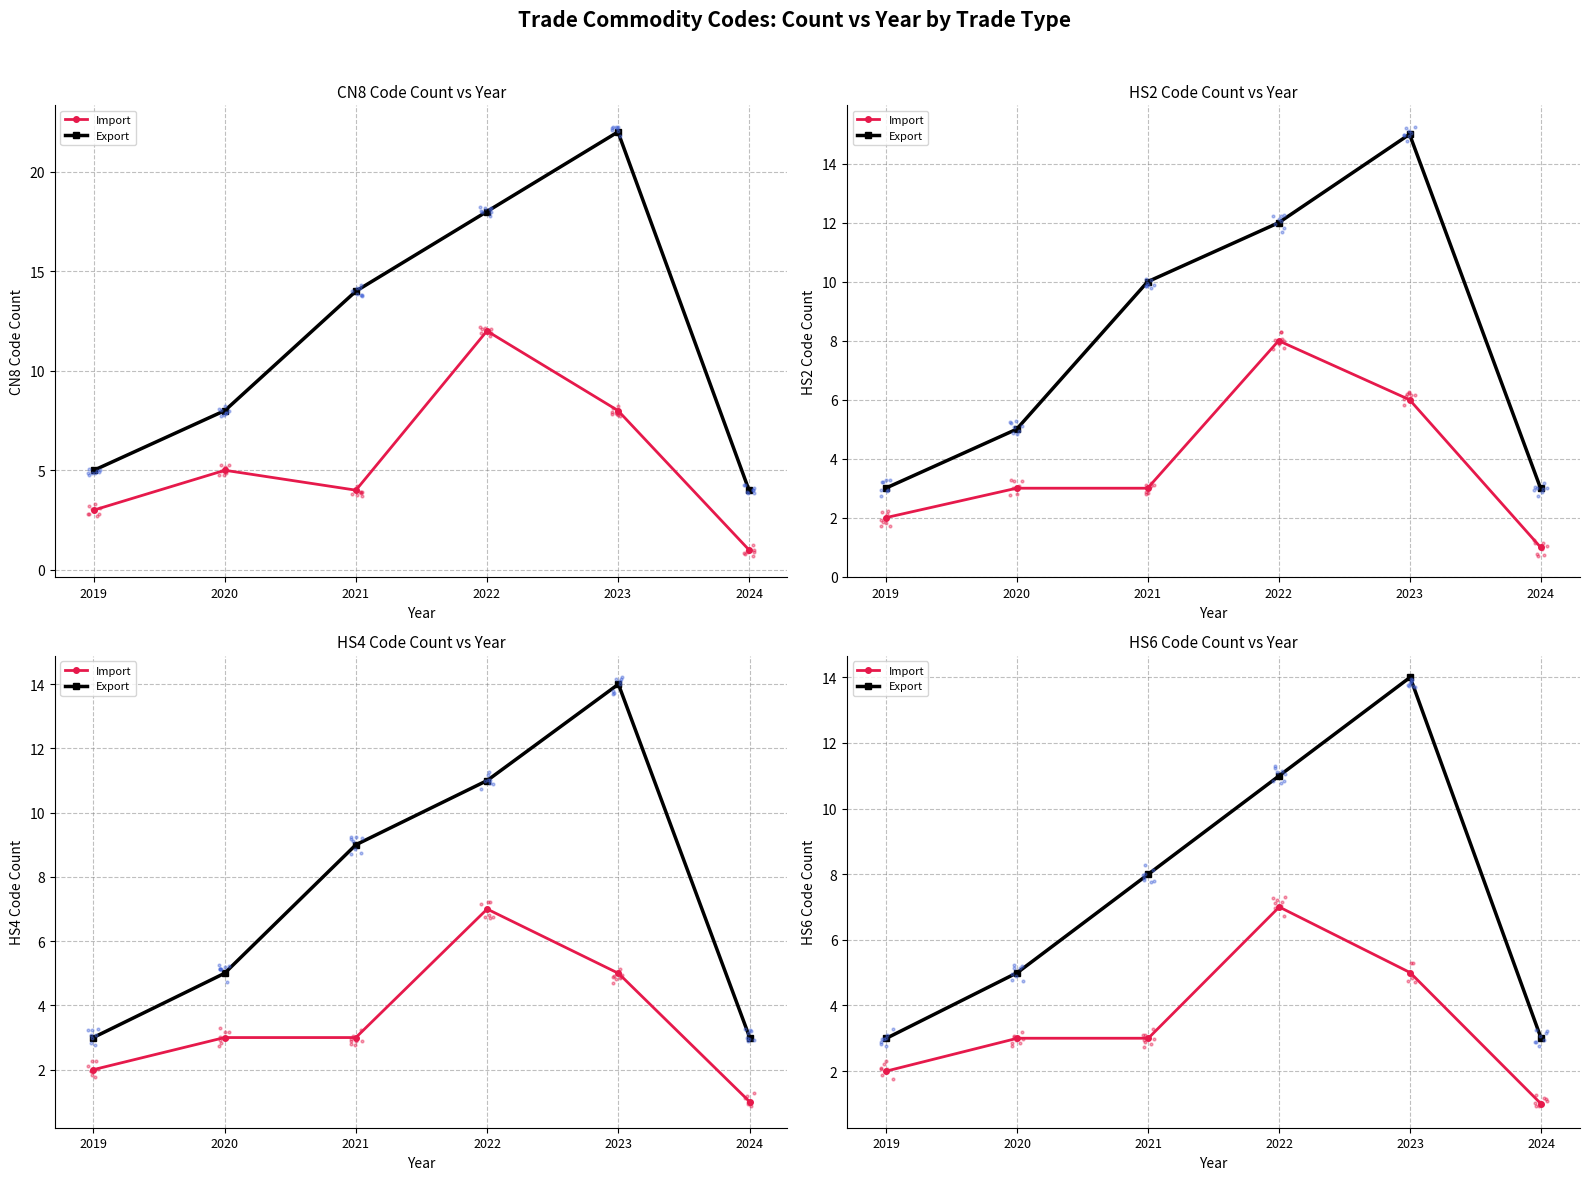

Which series reaches the maximum Y coordinate?

Export